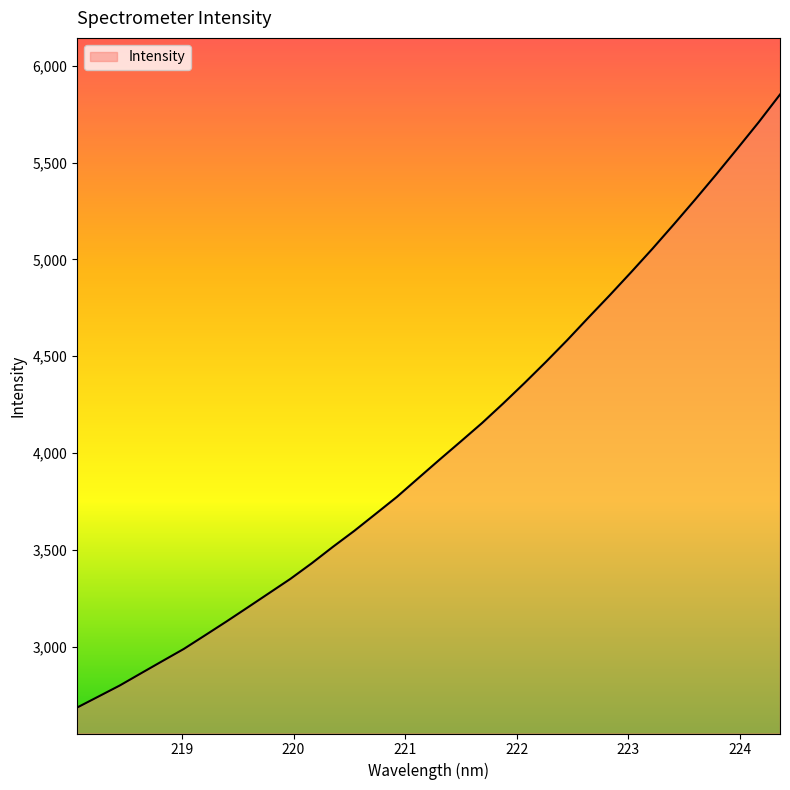

What is the maximum value shown in the chart?

5852.3